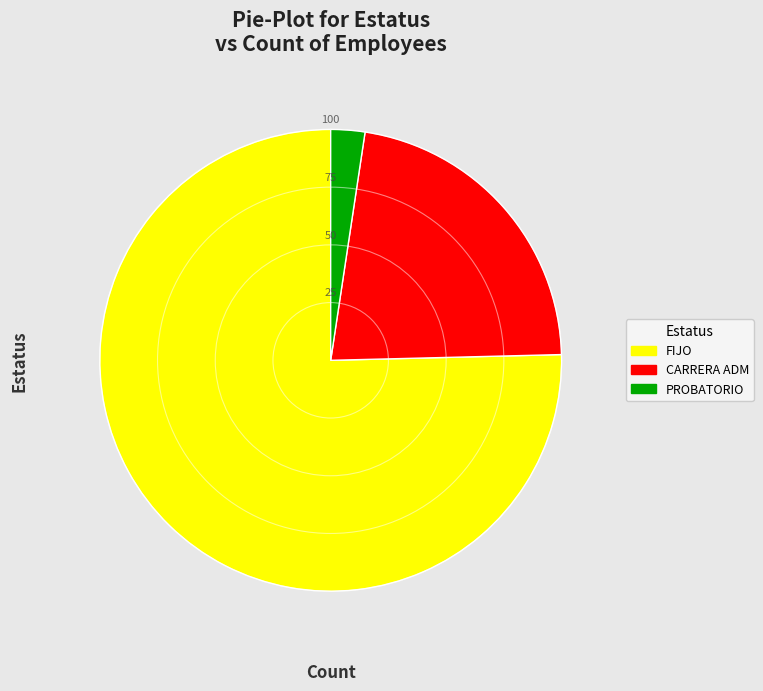

Approximately how many times larger is the value at CARRERA ADM compared to FIJO?

0.3